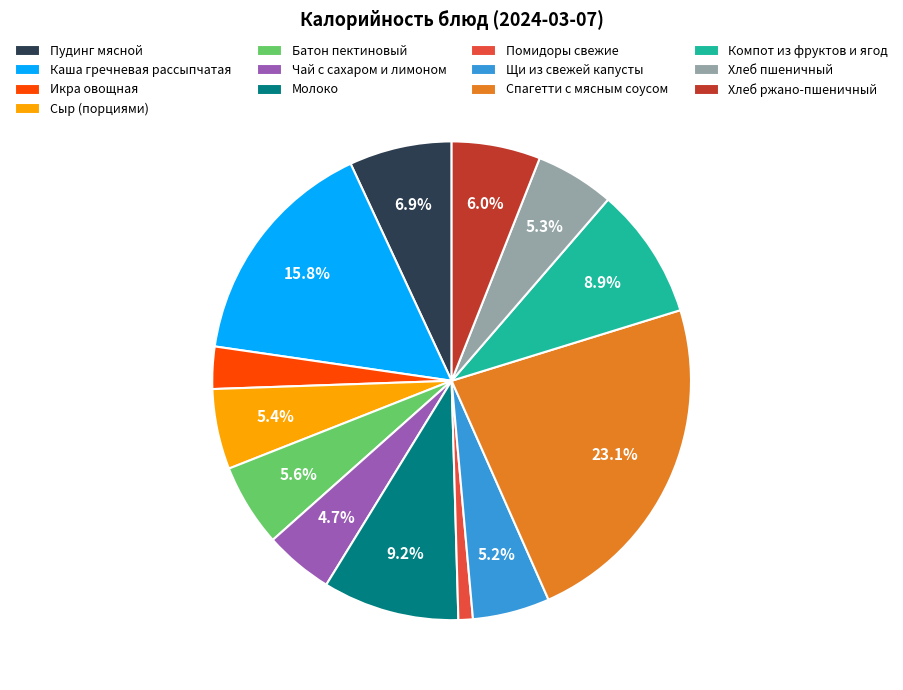

Combined, do Щи из свежей капусты and Сыр (порциями) account for over 50%?

No